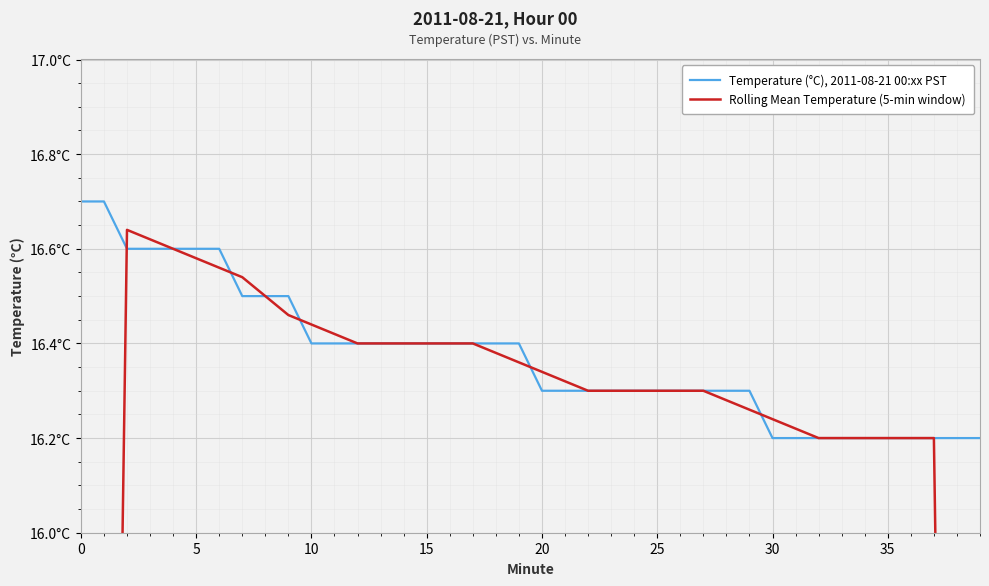

Reading left to right, what are all the values shown in this chart?

Temperature (°C), 2011-08-21 00:xx PST: 16.7	16.7	16.6	16.6	16.6	16.6	16.6	16.5	16.5	16.5	16.4	16.4	16.4	16.4	16.4	16.4	16.4	16.4	16.4	16.4	16.3	16.3	16.3	16.3	16.3	16.3	16.3	16.3	16.3	16.3	16.2	16.2	16.2	16.2	16.2	16.2	16.2	16.2	16.2	16.2
Rolling Mean Temperature (5-min window): 10.0	13.3	16.6	16.6	16.6	16.6	16.6	16.5	16.5	16.5	16.4	16.4	16.4	16.4	16.4	16.4	16.4	16.4	16.4	16.4	16.3	16.3	16.3	16.3	16.3	16.3	16.3	16.3	16.3	16.3	16.2	16.2	16.2	16.2	16.2	16.2	16.2	16.2	13.0	9.7